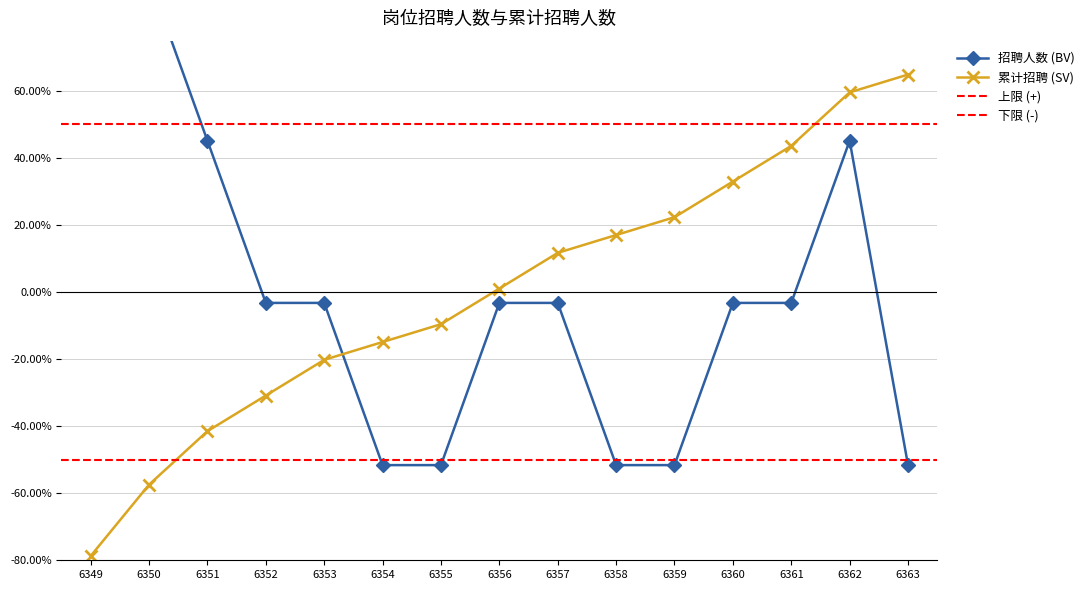

What value does the 招聘人数 series have at 6362?

0.5